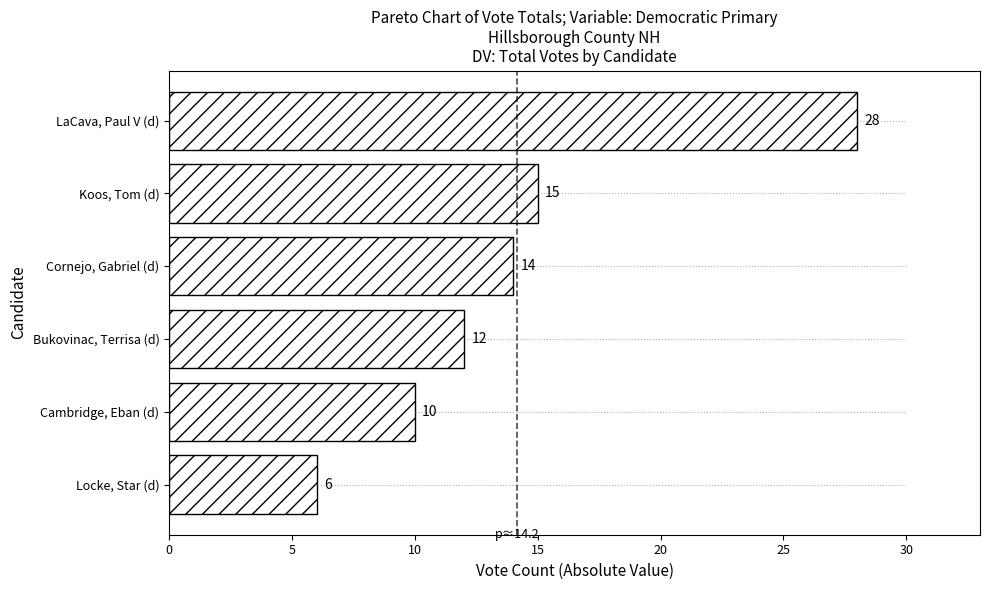

What is the average value?

14